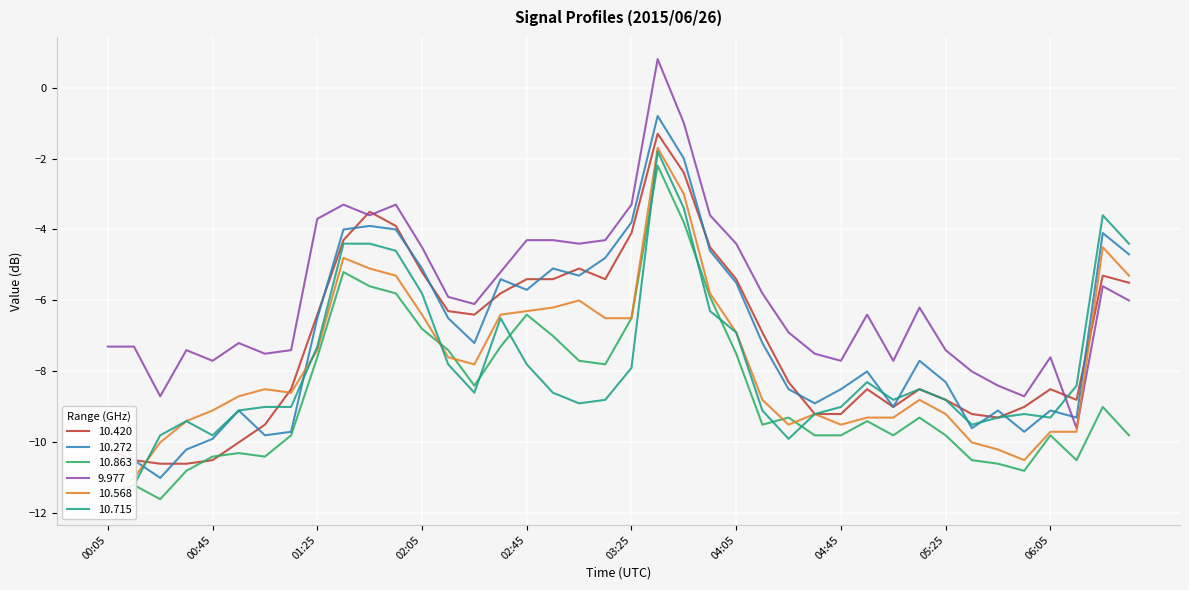

What is the difference between the 10.863 values at 04:25 and 02:35?

2.0